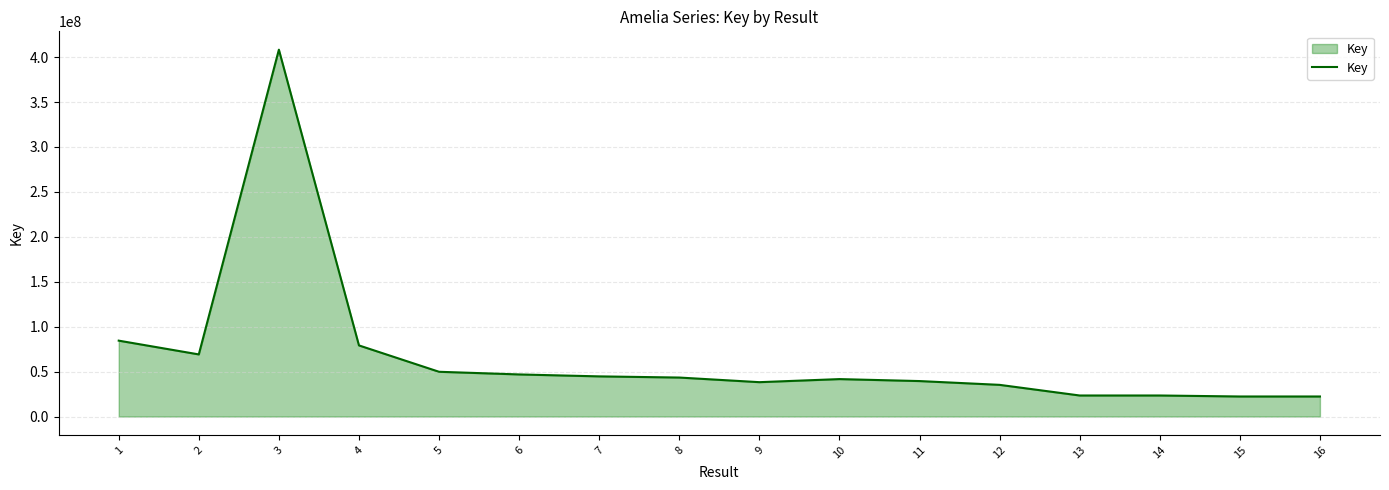

What is the ratio of the value at 16 to the value at 1?

0.3